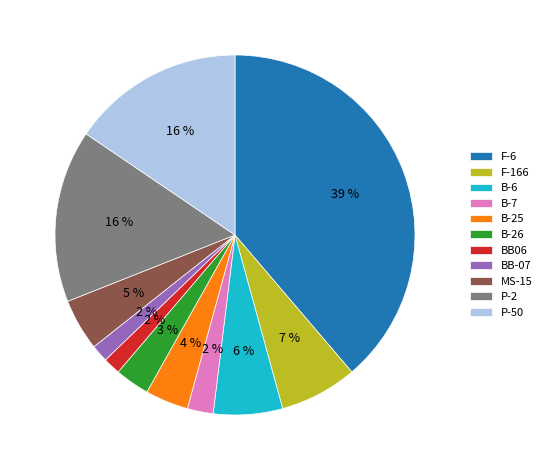

Which category has the biggest portion of the pie?

F-6